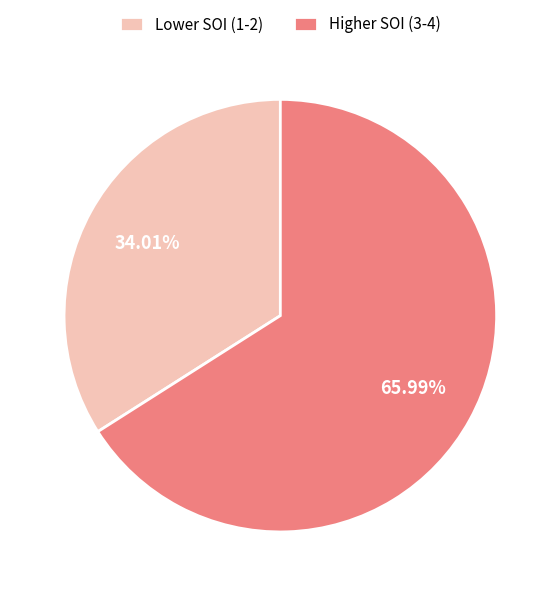

What is the ratio of the value at Lower SOI (1-2) to the value at Higher SOI (3-4)?

0.5